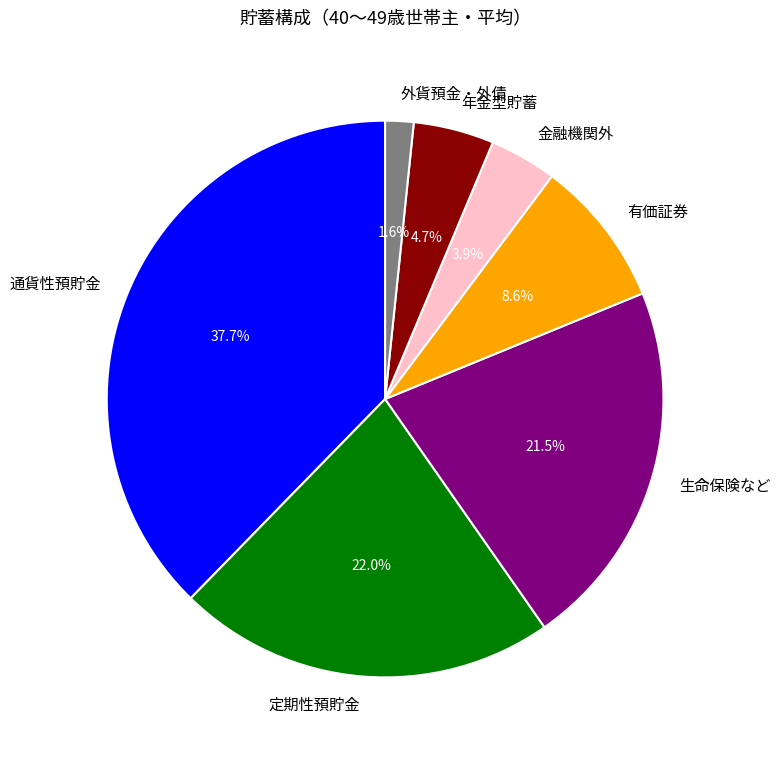

Which has a higher value, 外貨預金・外債 or 生命保険など?

生命保険など